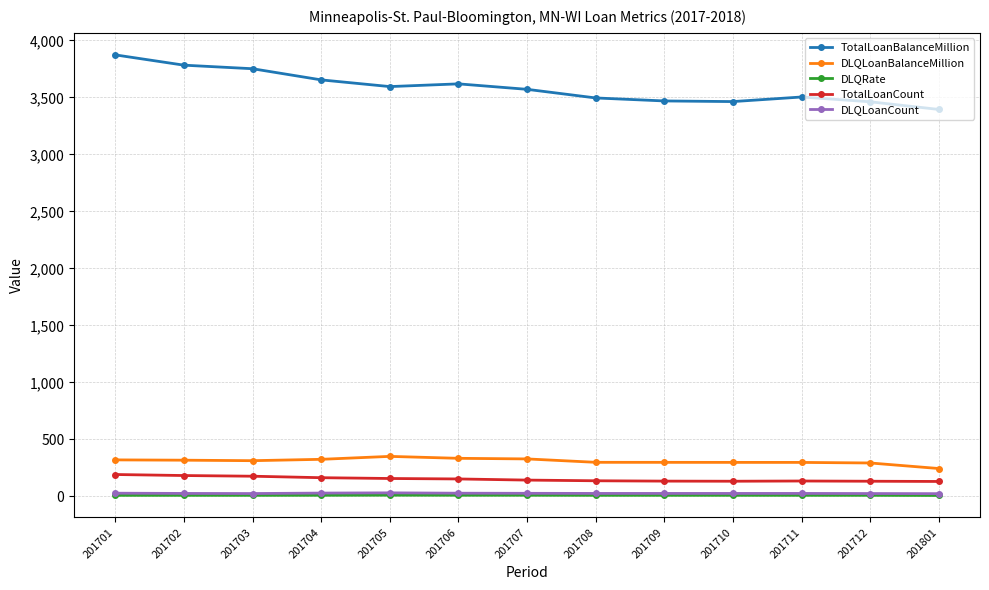

What is the sum of the DLQRate values at 201706 and 201702?

17.6